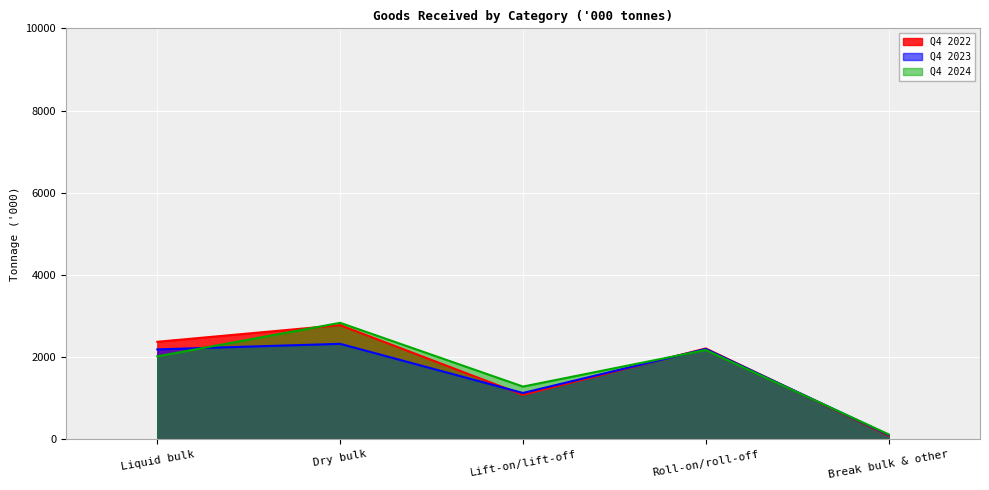

What is the total value across all series at Break bulk & other?

318